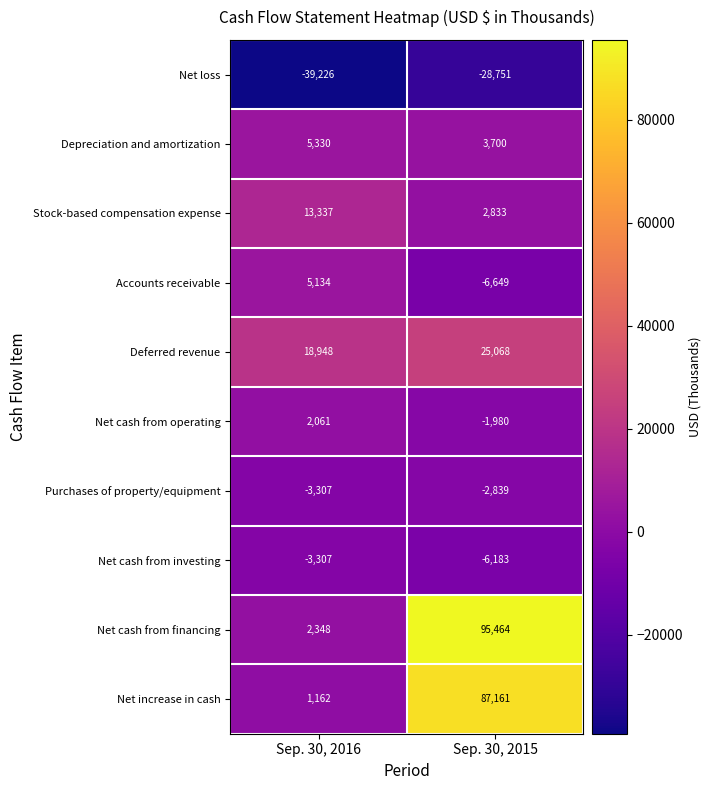

Reading left to right, what are all the values shown in this chart?

Net loss: Sep. 30, 2016=-39226	Sep. 30, 2015=-28751
Depreciation and amortization: Sep. 30, 2016=5330	Sep. 30, 2015=3700
Stock-based compensation expense: Sep. 30, 2016=13337	Sep. 30, 2015=2833
Accounts receivable: Sep. 30, 2016=5134	Sep. 30, 2015=-6649
Deferred revenue: Sep. 30, 2016=18948	Sep. 30, 2015=25068
Net cash from operating: Sep. 30, 2016=2061	Sep. 30, 2015=-1980
Purchases of property/equipment: Sep. 30, 2016=-3307	Sep. 30, 2015=-2839
Net cash from investing: Sep. 30, 2016=-3307	Sep. 30, 2015=-6183
Net cash from financing: Sep. 30, 2016=2348	Sep. 30, 2015=95464
Net increase in cash: Sep. 30, 2016=1162	Sep. 30, 2015=87161